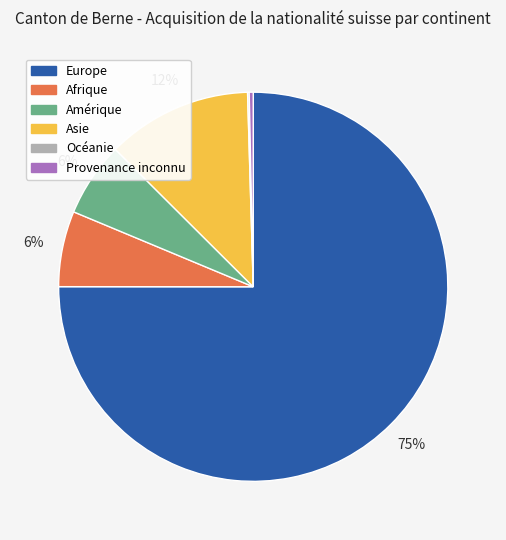

Do Provenance inconnu and Amérique together represent more than half of the pie?

No